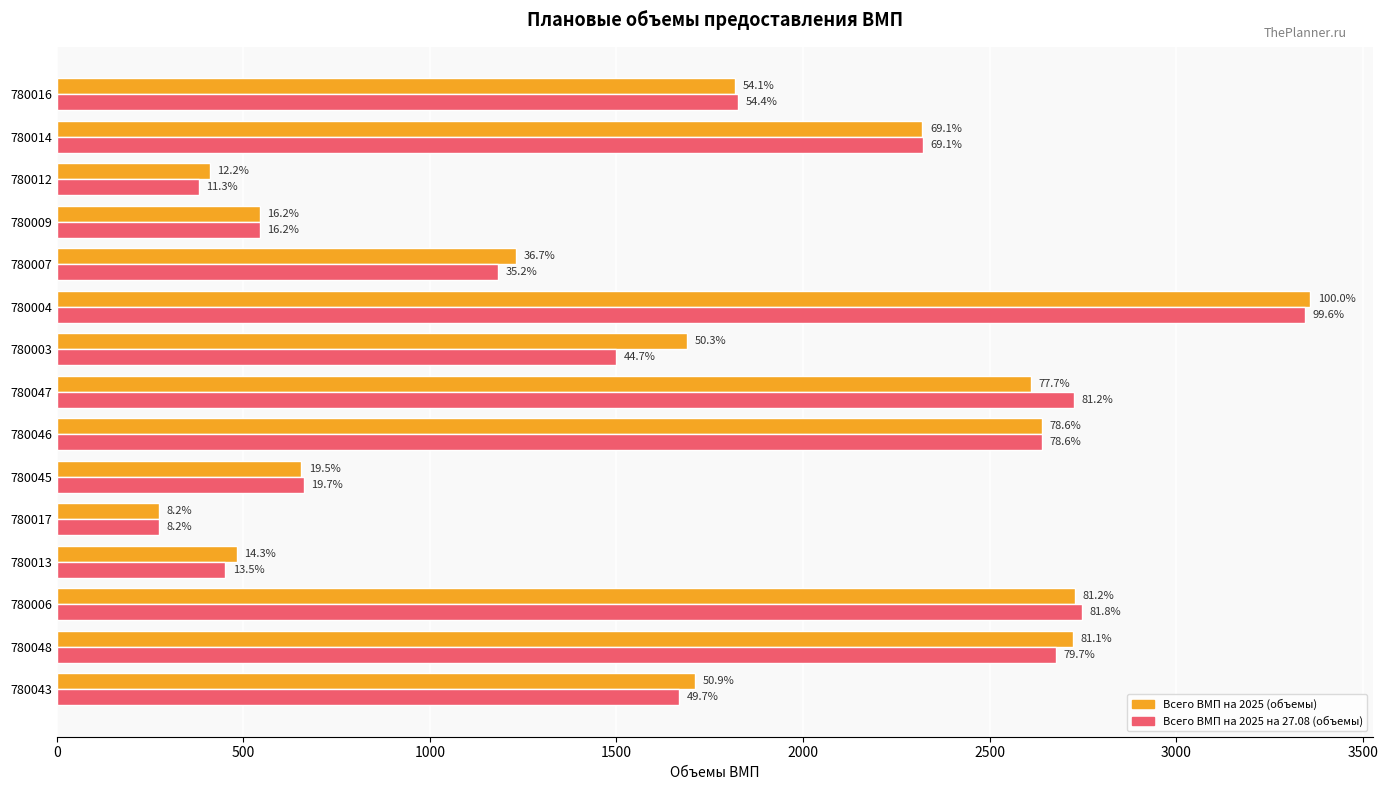

What position from the right is 780047?

8